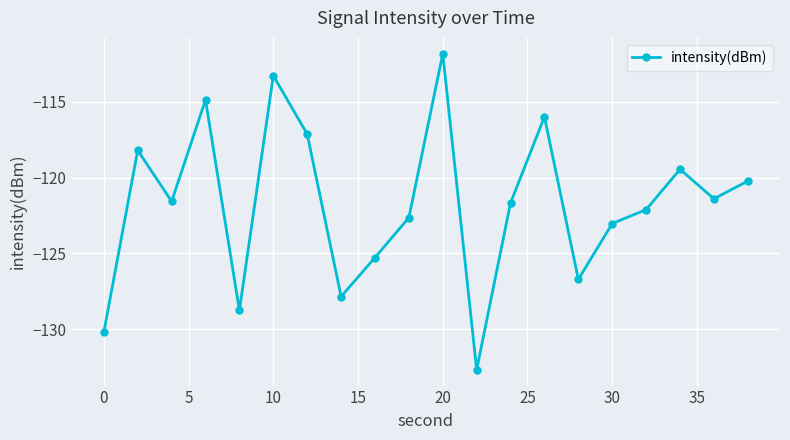

What is the greatest value displayed?

-111.8